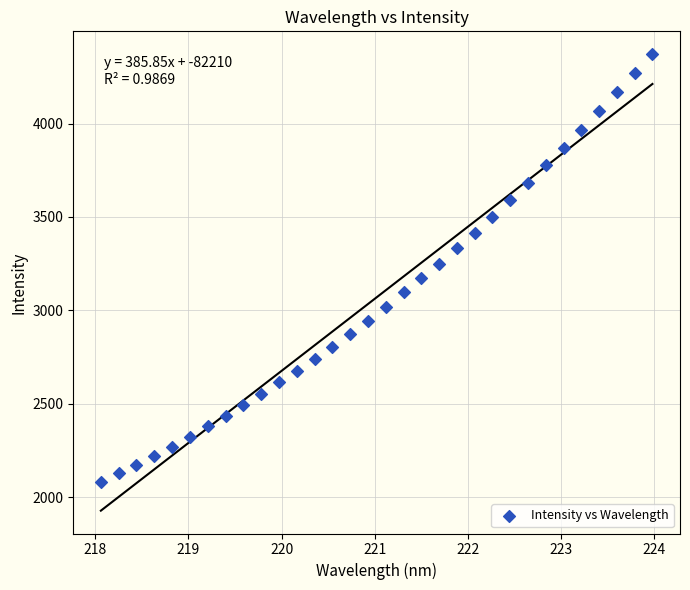

What is the range of Y values (max minus min)?

2288.7